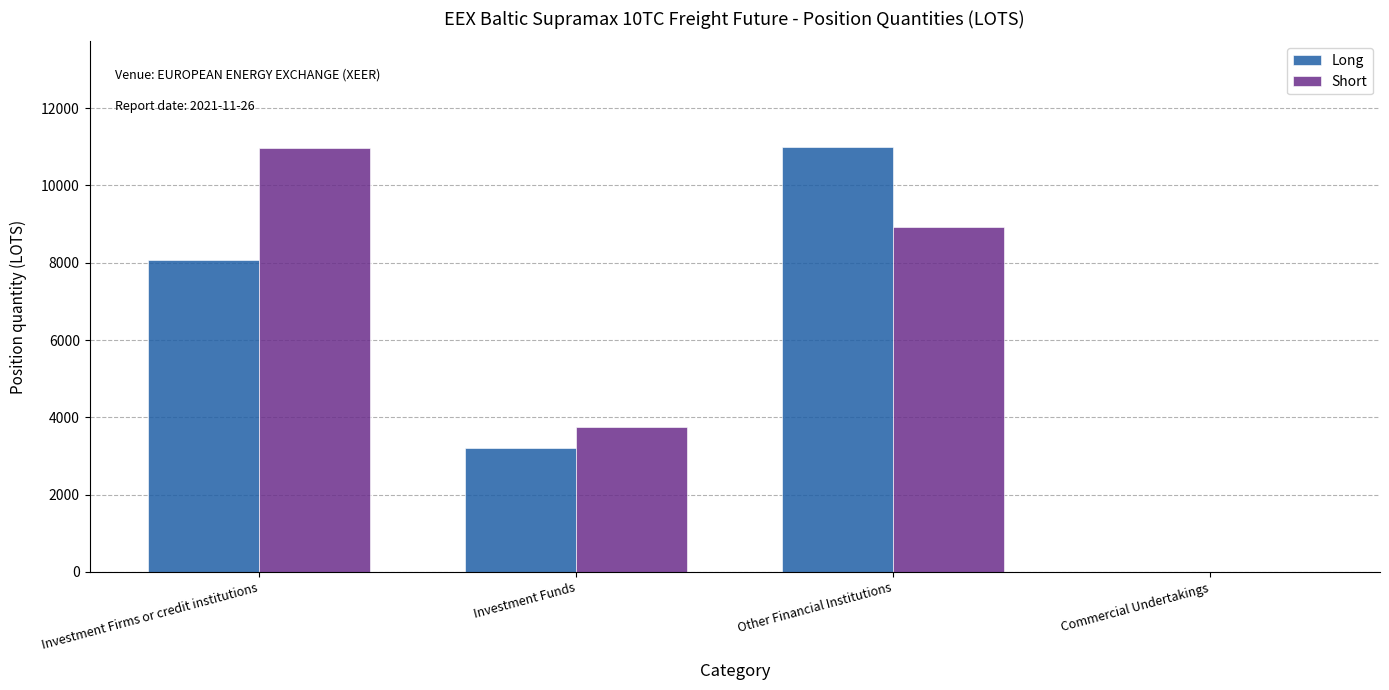

Reading right to left, list all the values displayed in this chart.

Long: Commercial Undertakings=0.0	Other Financial Institutions=10982.5	Investment Funds=3205.3	Investment Firms or credit institutions=8078.0
Short: Commercial Undertakings=0.0	Other Financial Institutions=8933.2	Investment Funds=3760.0	Investment Firms or credit institutions=10979.4